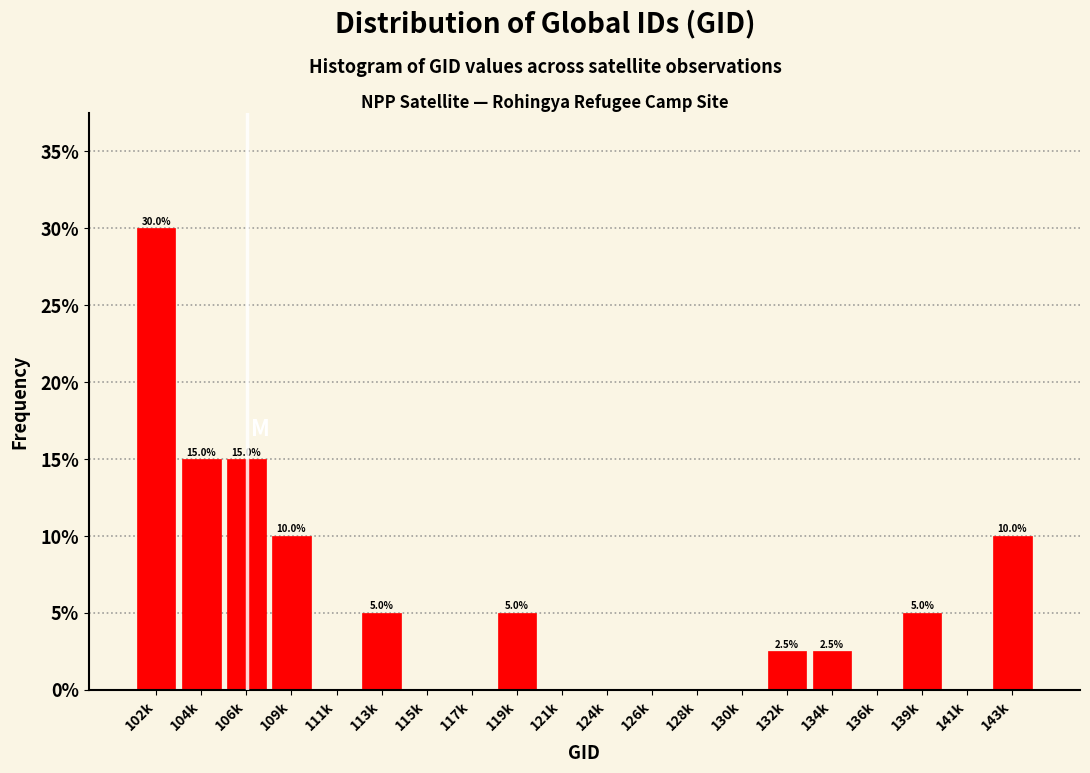

Reading right to left, what are all the values shown in this chart?

143k=10.0	141k=0.0	139k=5.0	136k=0.0	134k=2.5	132k=2.5	130k=0.0	128k=0.0	126k=0.0	124k=0.0	121k=0.0	119k=5.0	117k=0.0	115k=0.0	113k=5.0	111k=0.0	109k=10.0	106k=15.0	104k=15.0	102k=30.0